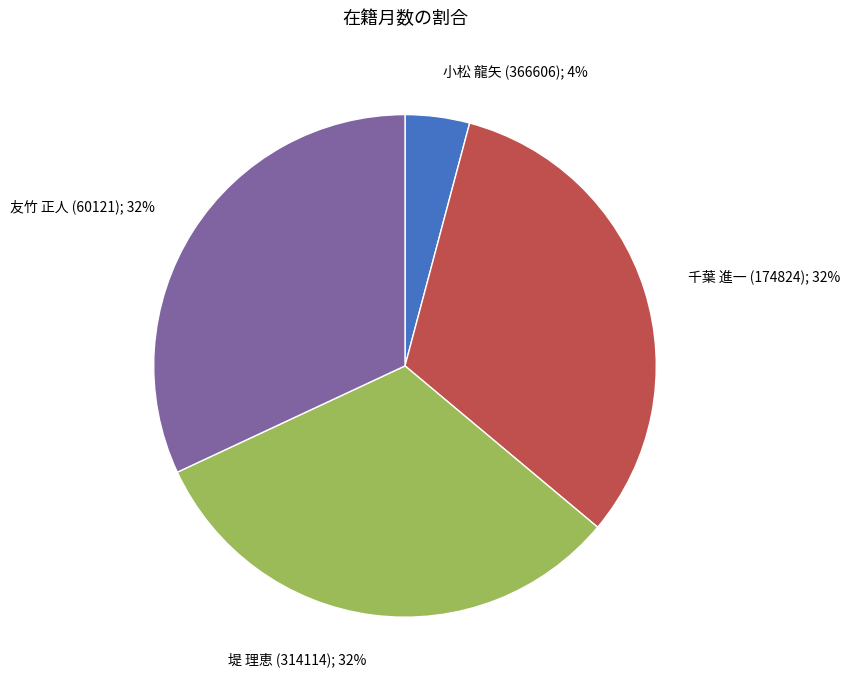

Does any single category account for the majority?

No